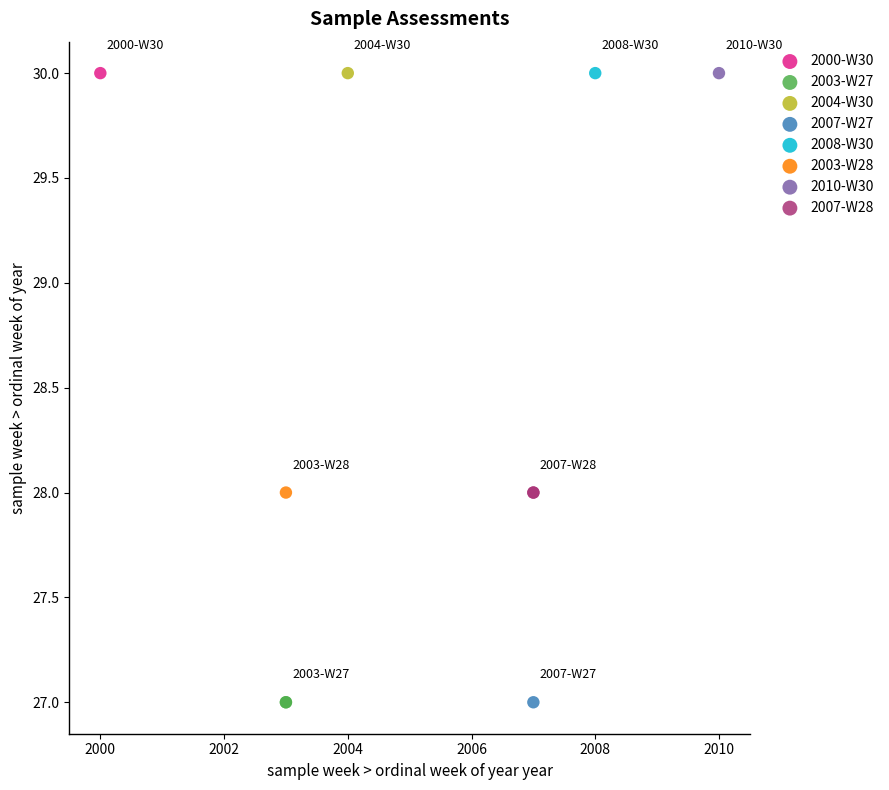

What are all the series names shown in the legend?

2000-W30, 2003-W27, 2004-W30, 2007-W27, 2008-W30, 2003-W28, 2010-W30, 2007-W28